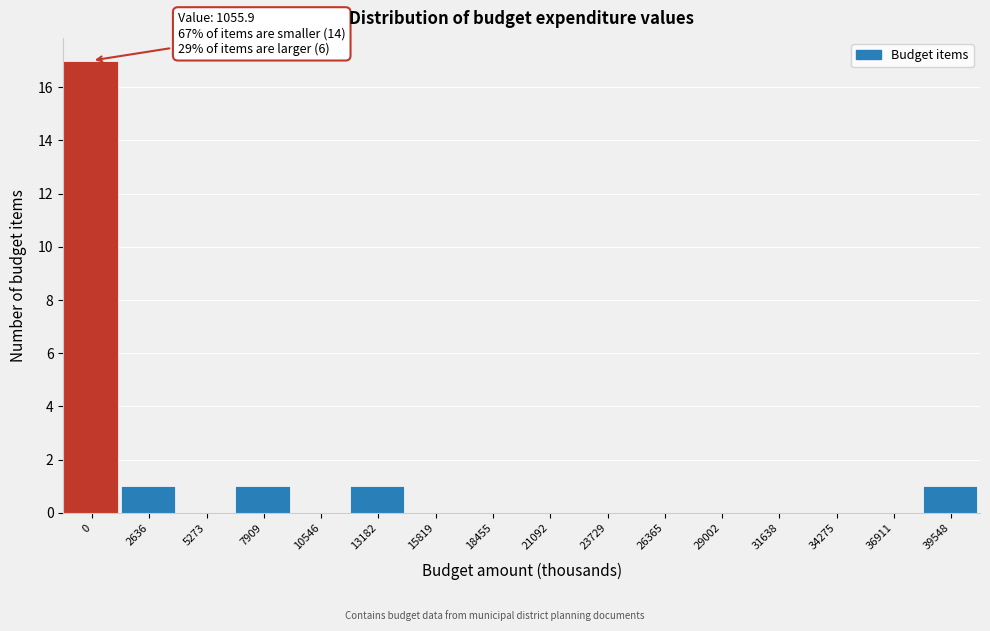

Reading left to right, what are all the values shown in this chart?

0=17	2636=1	5273=0	7909=1	10546=0	13182=1	15819=0	18455=0	21092=0	23729=0	26365=0	29002=0	31638=0	34275=0	36911=0	39548=1